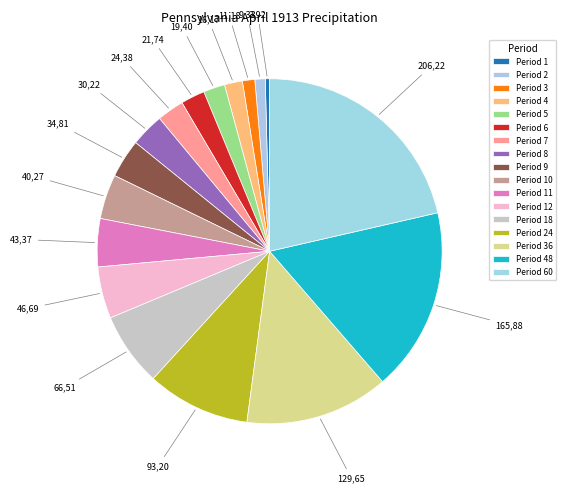

How many segments does this pie chart have?

17